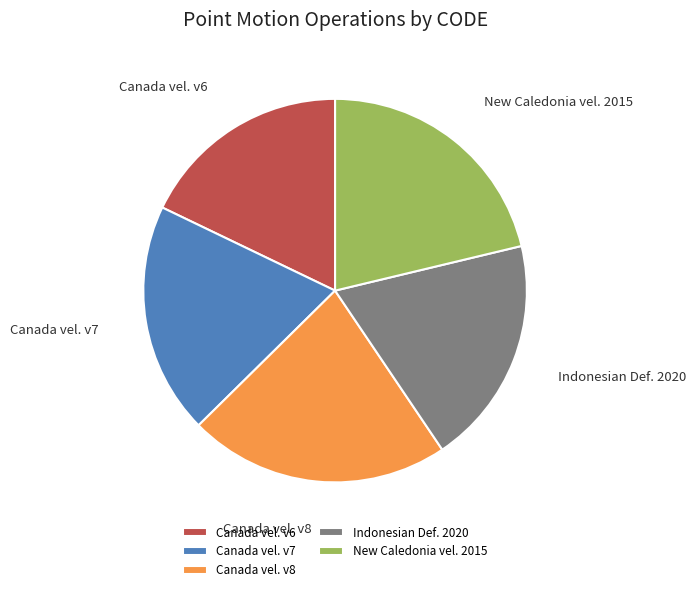

What is the total percentage of Indonesian Def. 2020 and Canada vel. v6?

37.2%